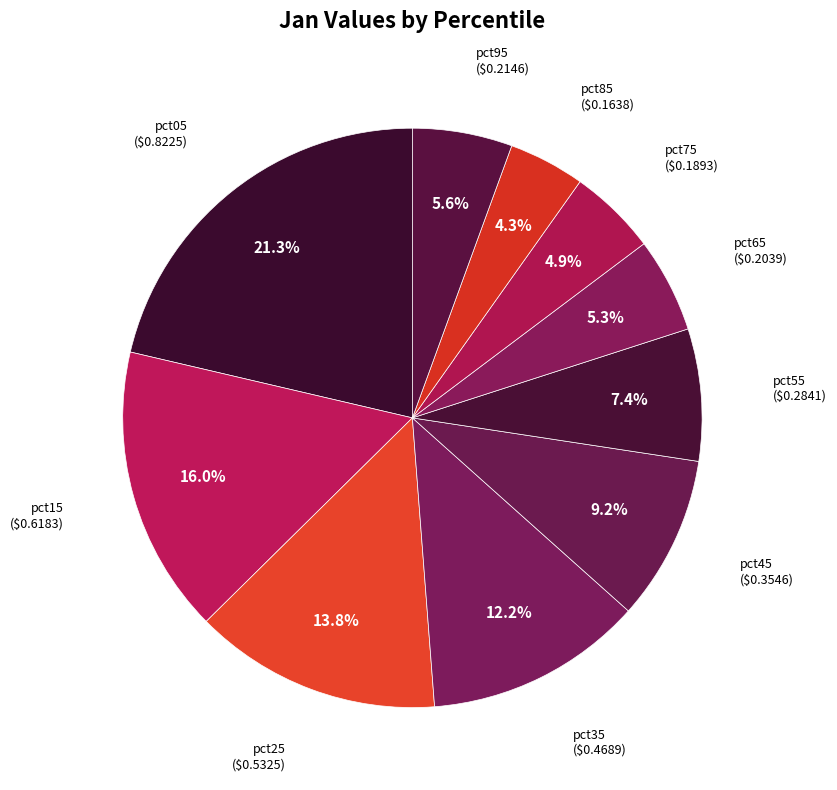

To the nearest percent, what is the difference between the largest and smallest slice percentages?

17%